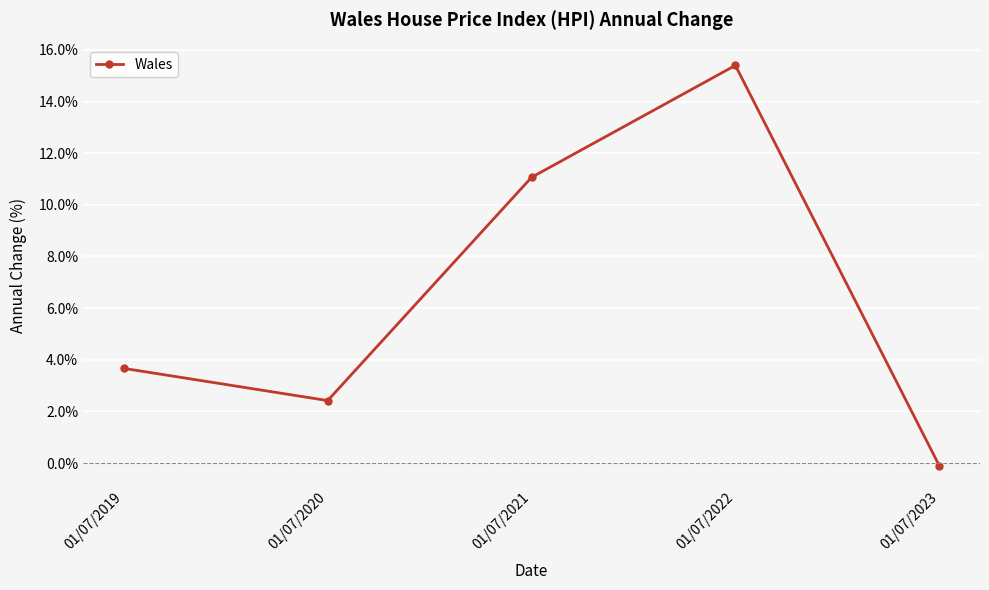

Where is the data nearest to the value 7?

01/07/2019